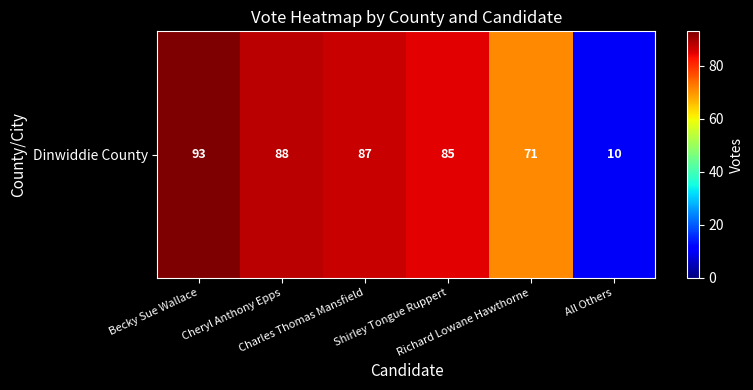

At which category does the chart reach its minimum across all series?

All Others